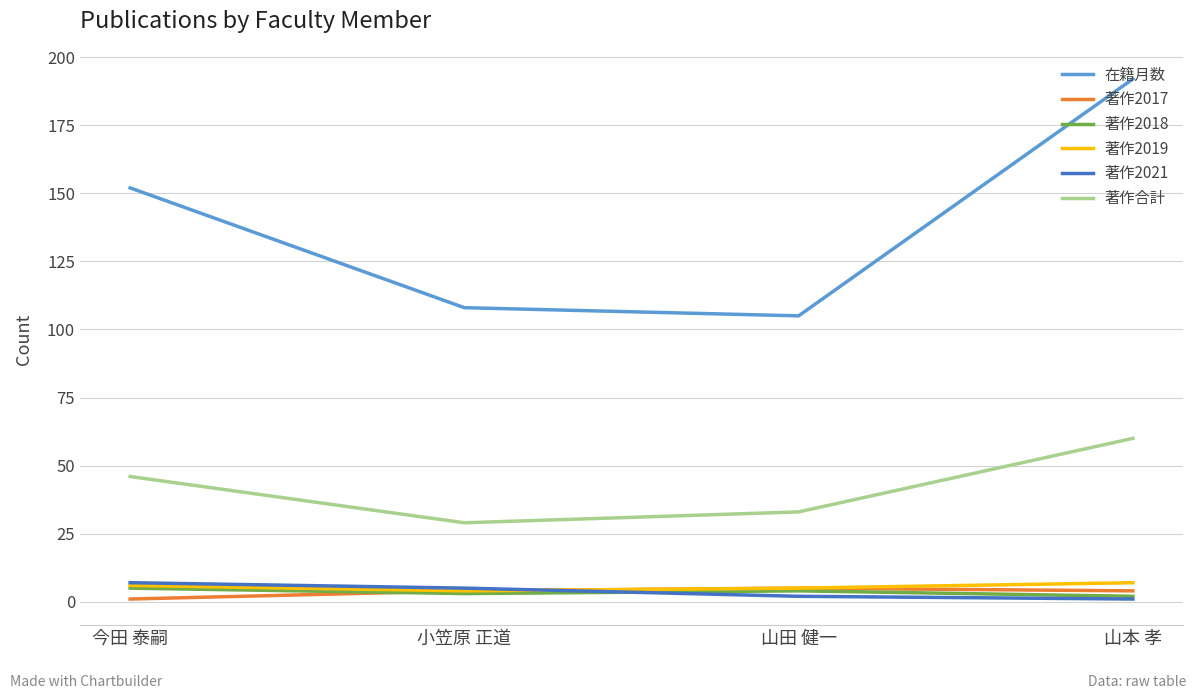

The value of 著作2018 at 山田 健一 is 4. True or false?

True